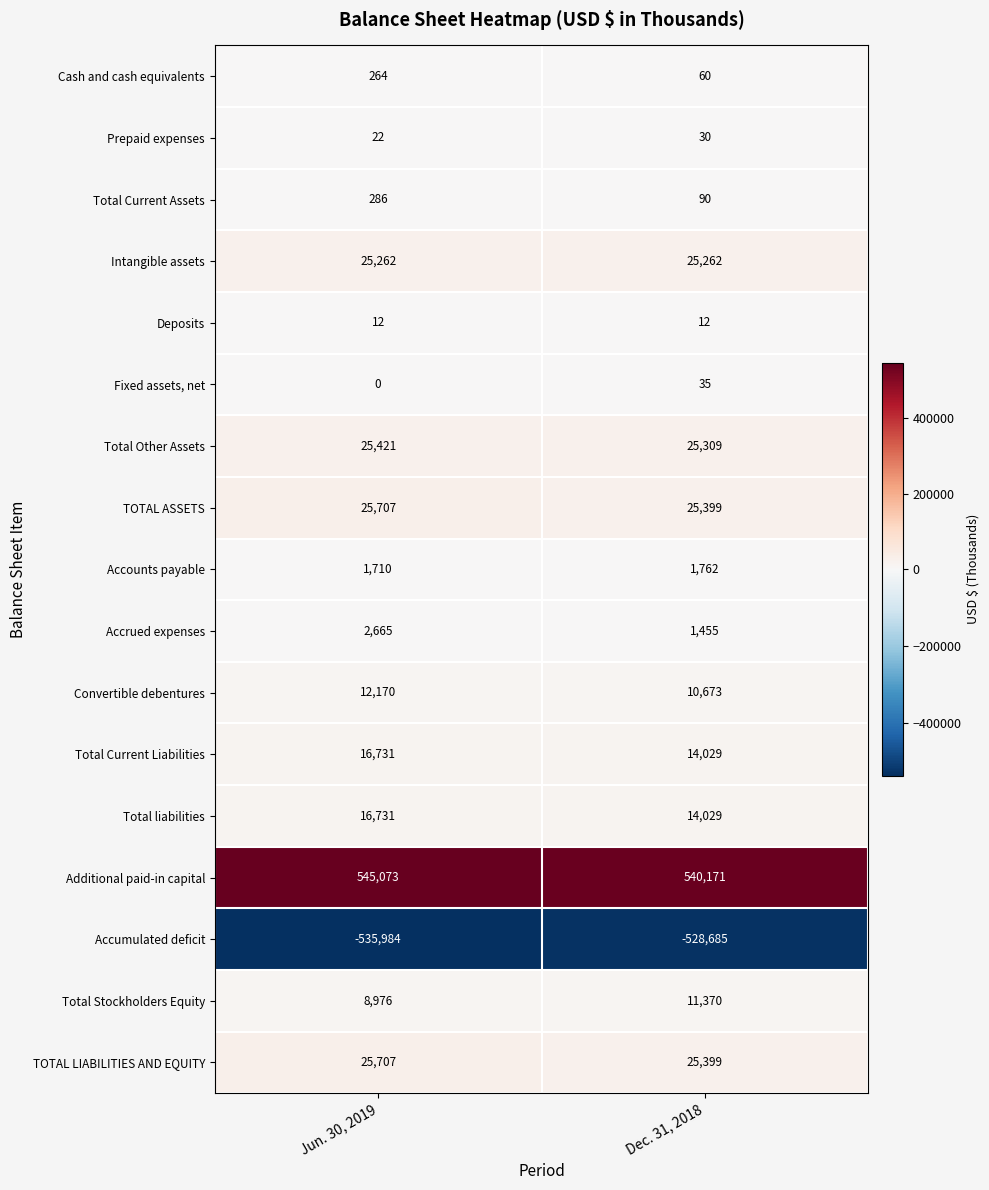

What is the lowest value of the Total Current Liabilities series?

14029